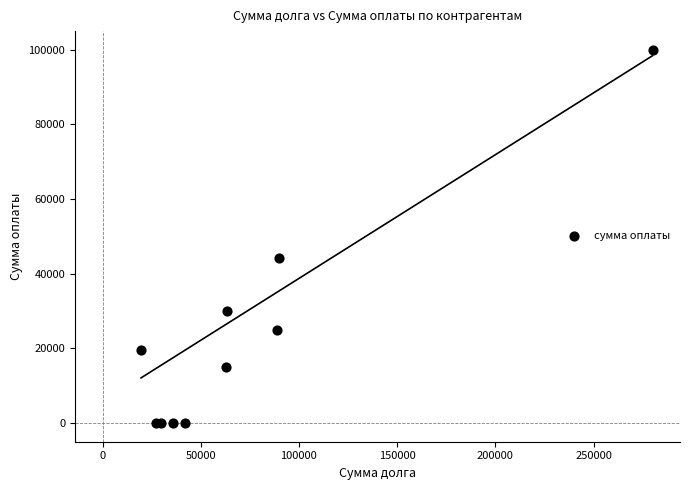

What Y value in the scatter plot is closest to 50000?

44339.7